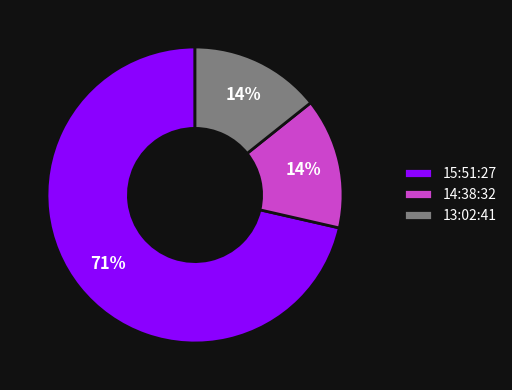

To the nearest percent, what is the average slice percentage?

33%